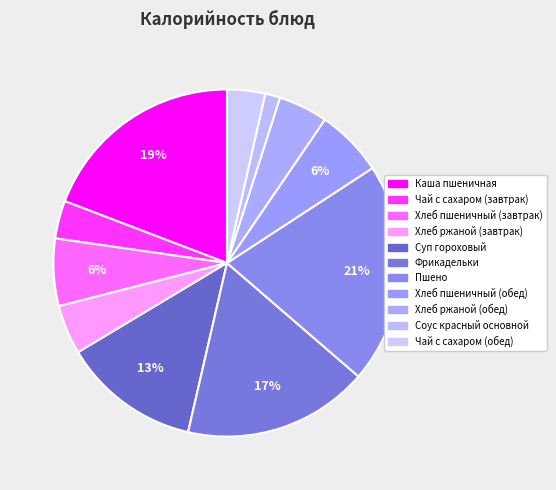

Count the number of slices in the pie.

11